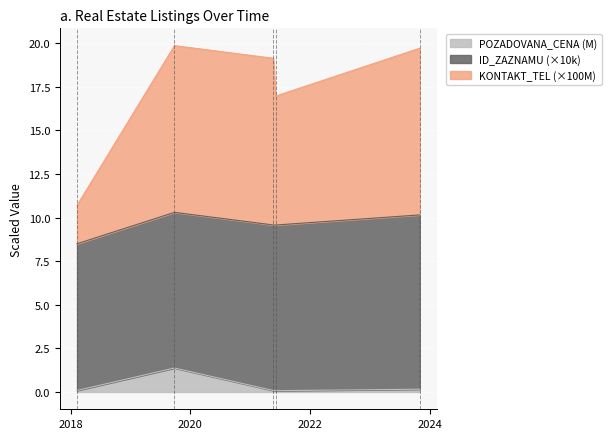

Which category has the lowest value in the POZADOVANA_CENA series?

2021-06-04